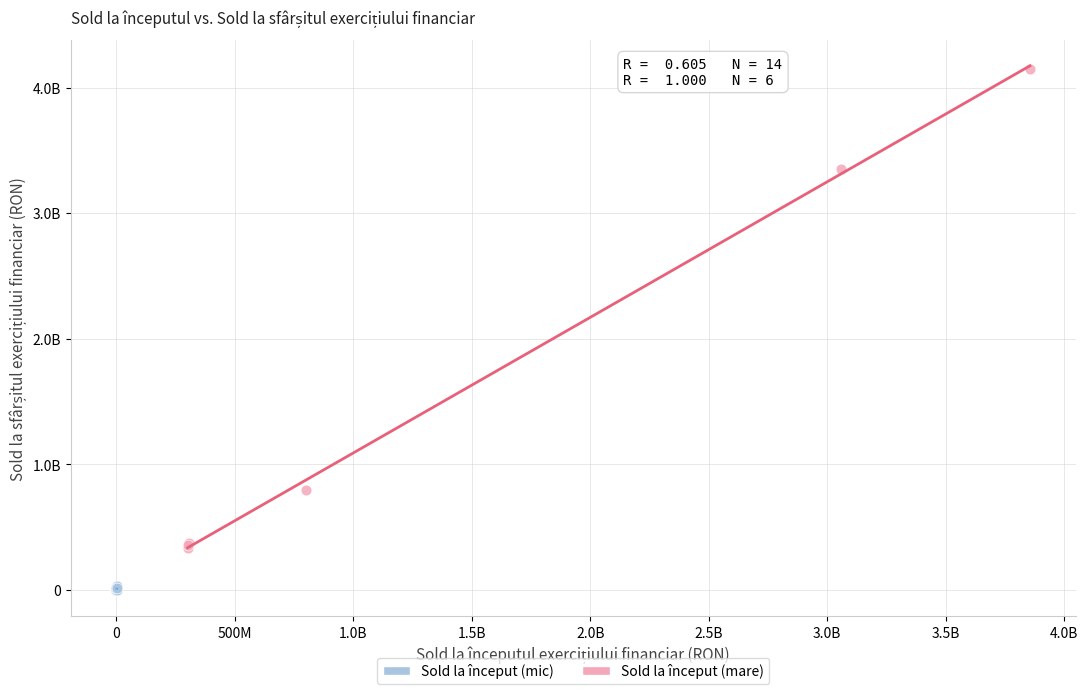

Which series contains the highest Y value?

Sold la început (mare)